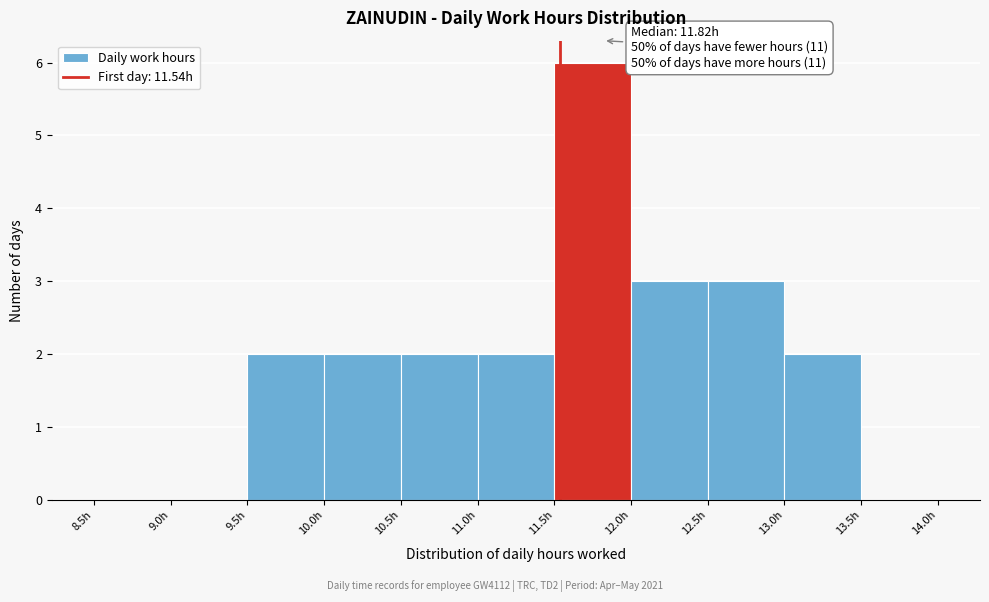

Over which range of the x-axis is the bar tallest?

11.5 to 12.0